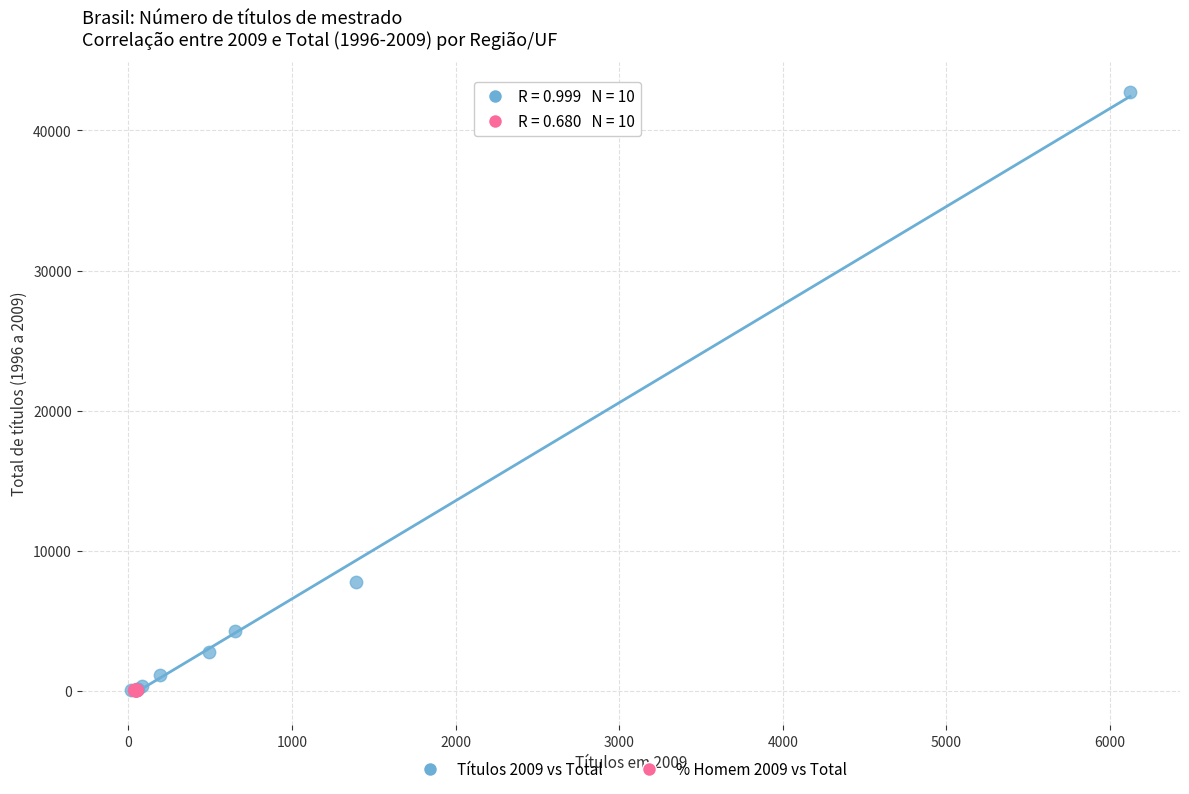

Which series has the widest spread of Y values?

Títulos 2009 vs Total